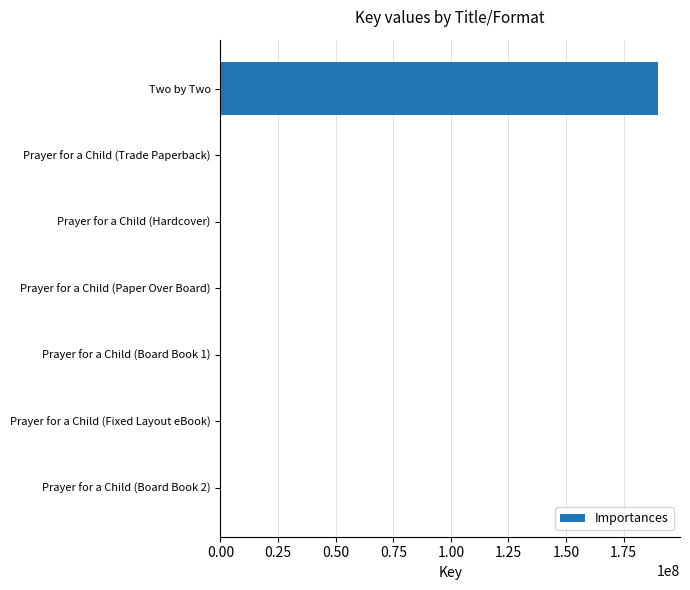

The value at Two by Two is 189939763. True or false?

True